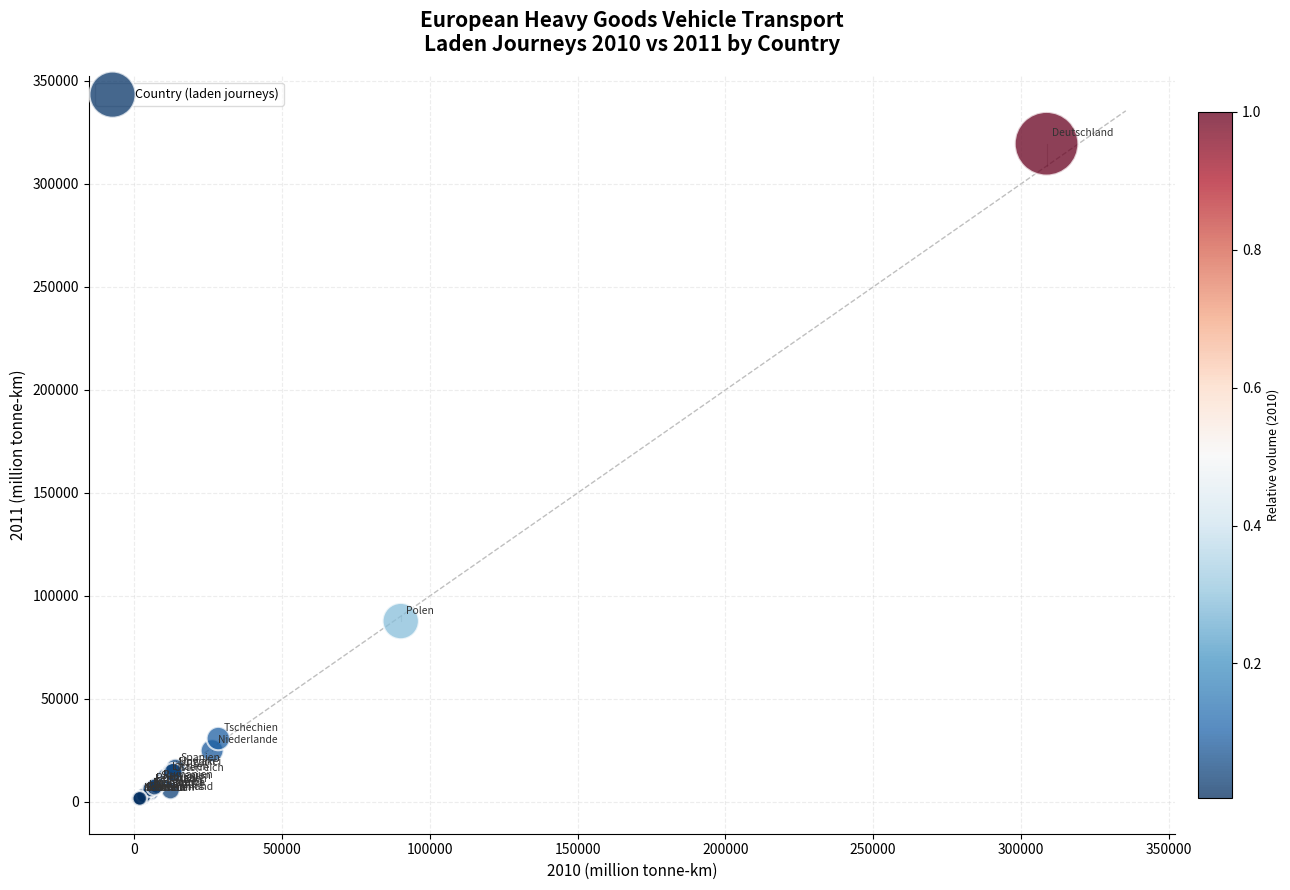

What Y value in the scatter plot is closest to 160518?

87792